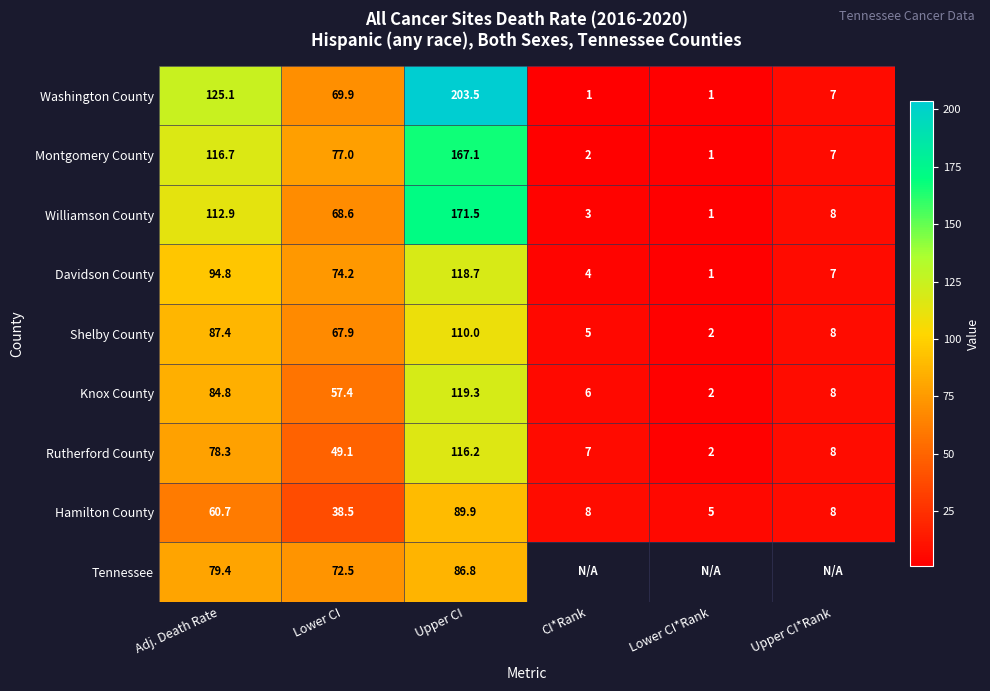

What is the minimum value shown in the chart?

1.0